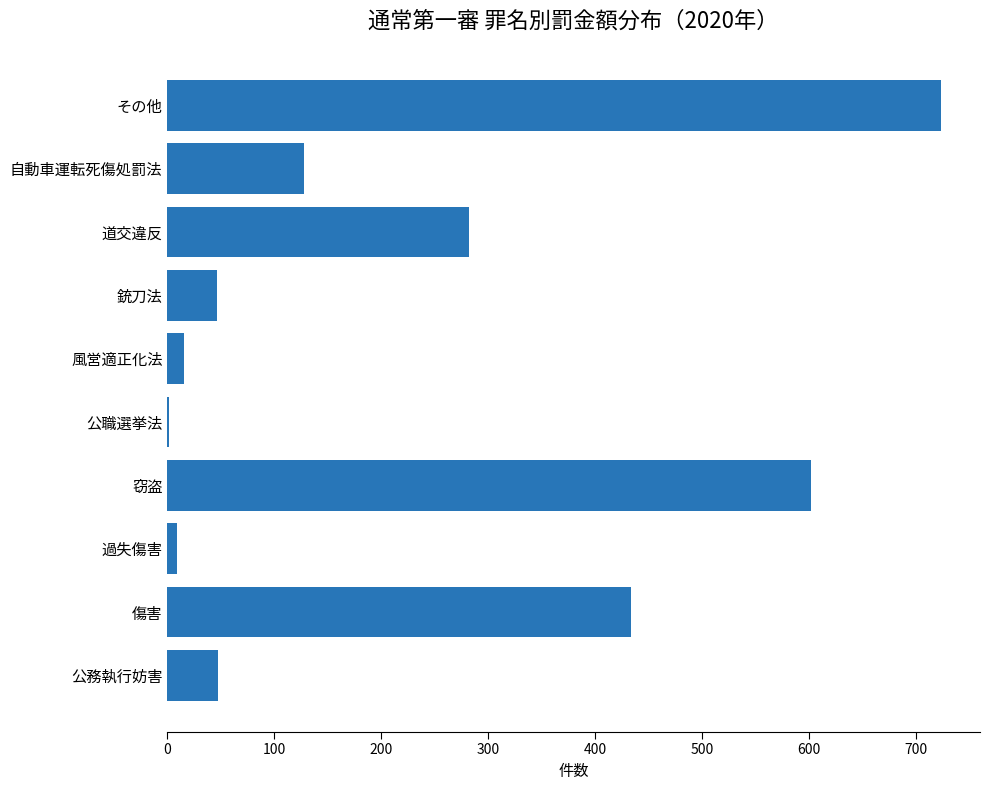

Between 銃刀法 and 公職選挙法, which is larger?

銃刀法